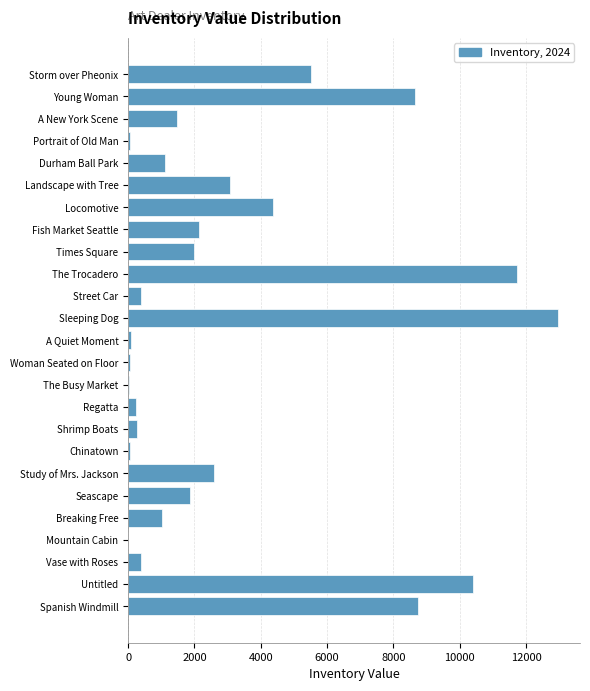

Where is the data nearest to the value 6493?

Storm over Pheonix